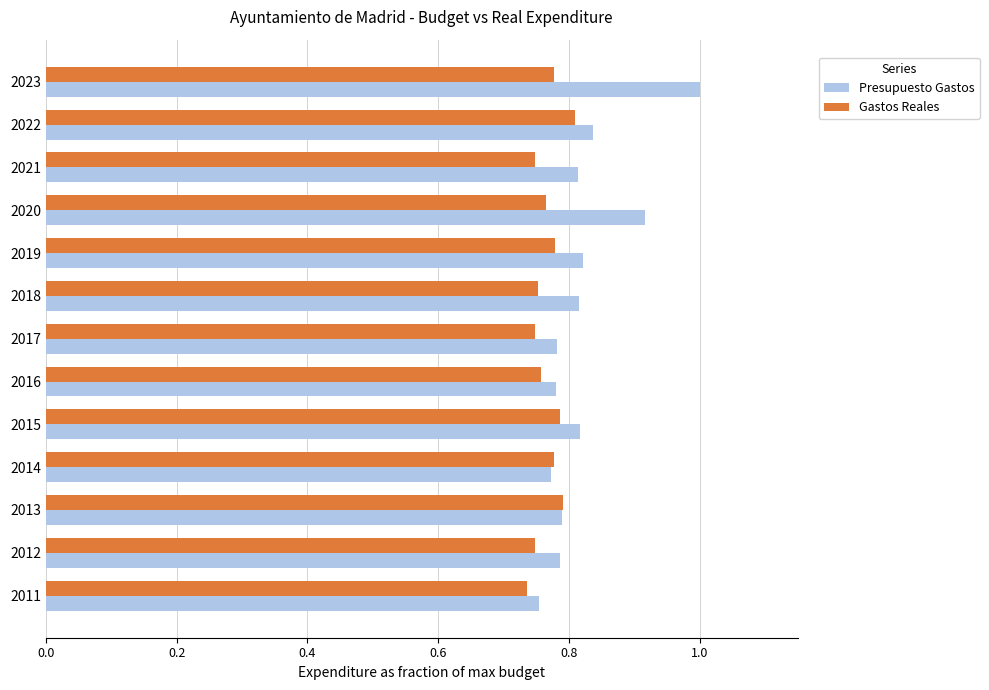

At how many categories does at least one series exceed 0?

13